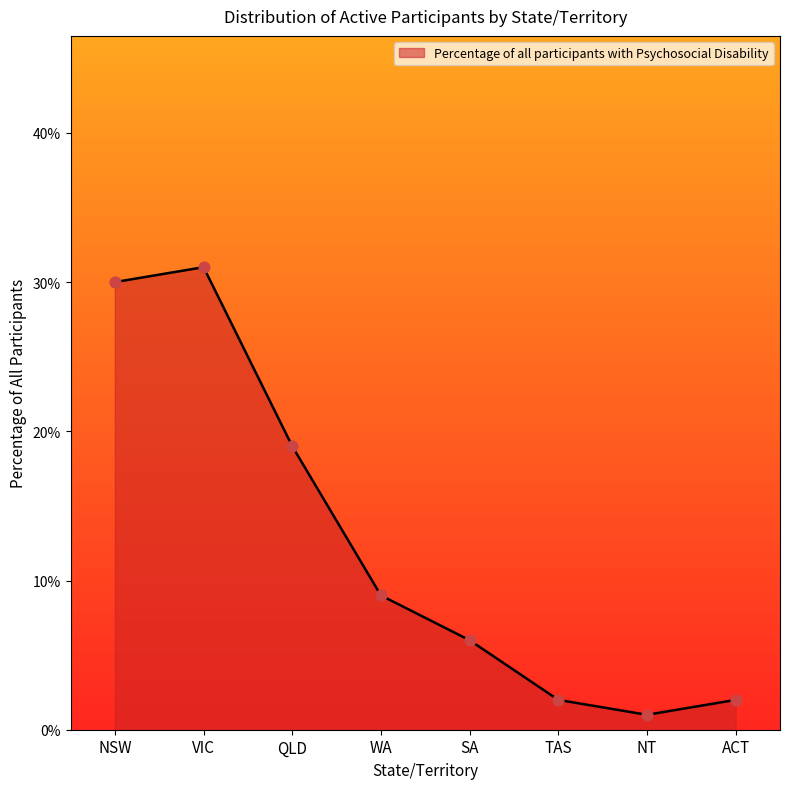

Is this an area chart (filled region under the line)?

Yes